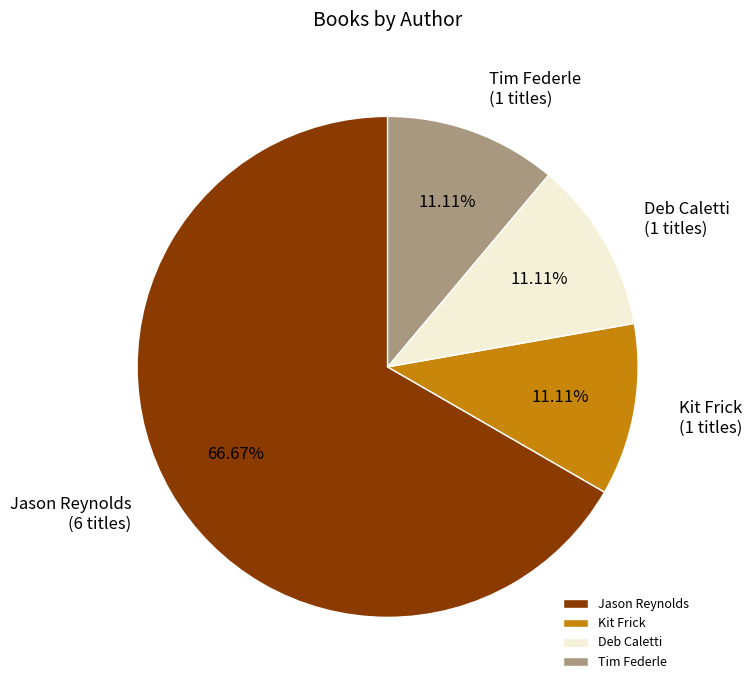

Which has a higher value, Jason Reynolds or Kit Frick?

Jason Reynolds